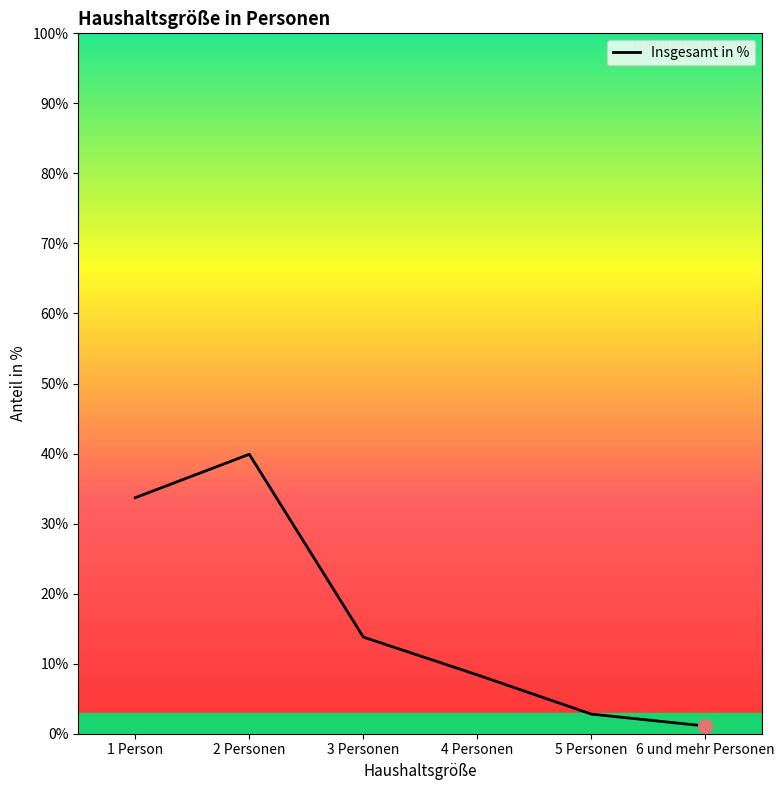

What is the maximum value shown in the chart?

39.9